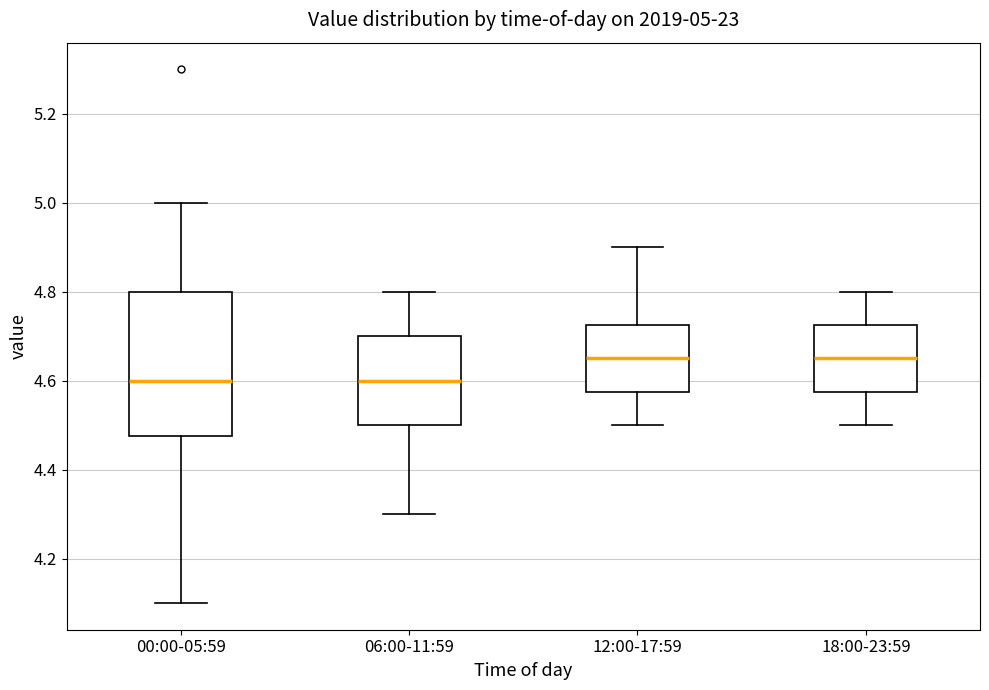

Which box is the tallest, from its lower edge to its upper edge?

00:00-05:59